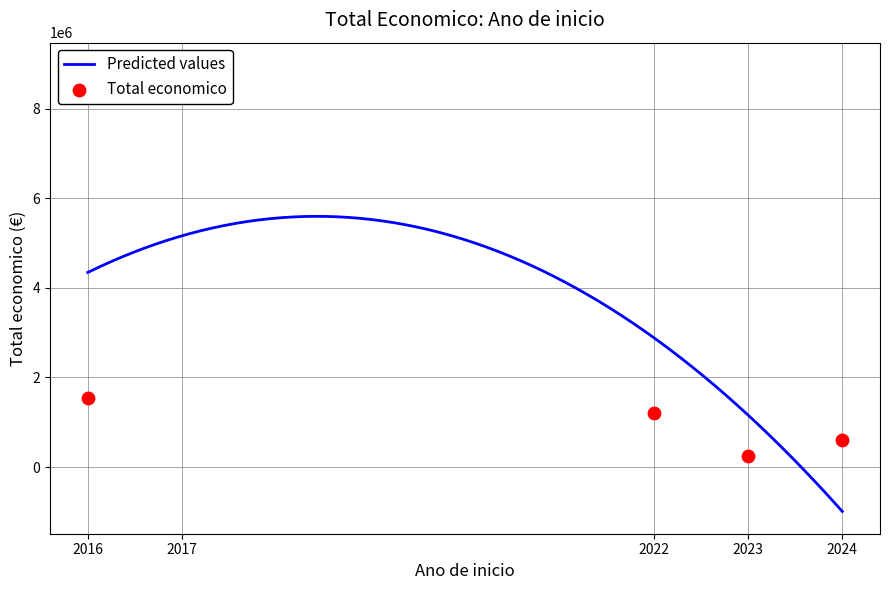

Which has a higher value, 2017 or 2022?

2017